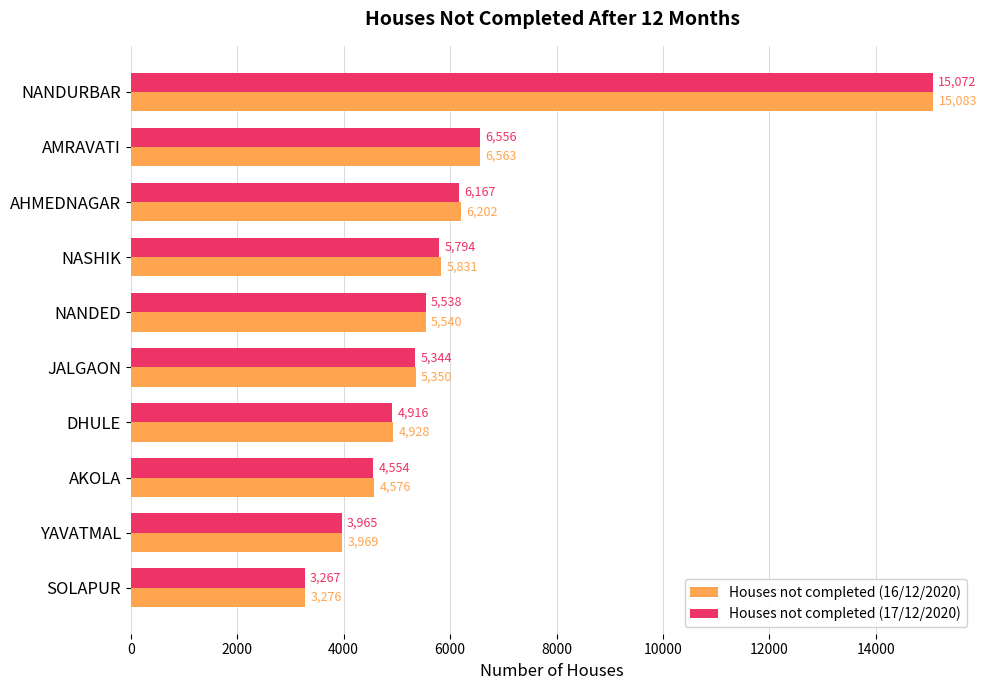

What is the difference between the Houses not completed (16/12/2020) values at NASHIK and AKOLA?

1255